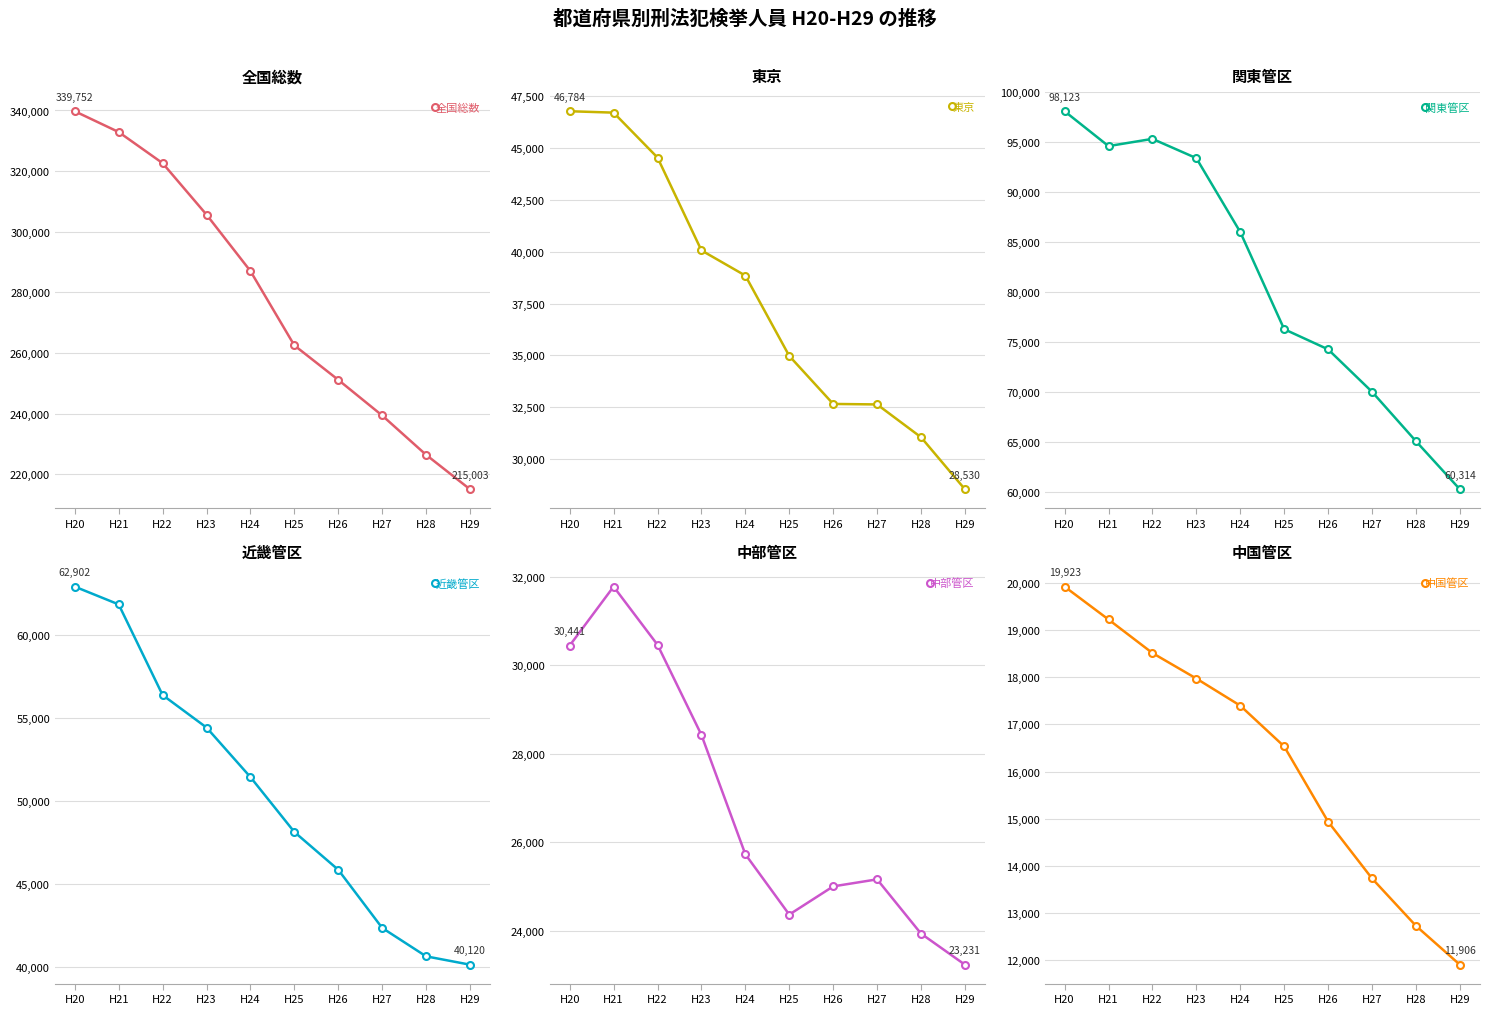

What are all the series names shown in the legend?

全国総数, 東京, 関東管区, 近畿管区, 中部管区, 中国管区